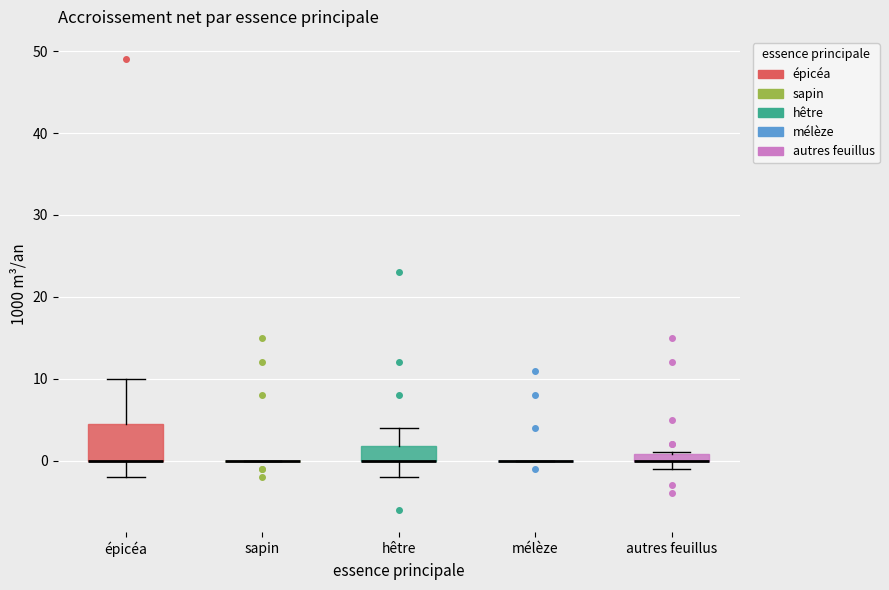

Where is the lower edge of the box for épicéa on the y-axis? The values are not printed on the chart, so give them approximately, as read against the axis.

0